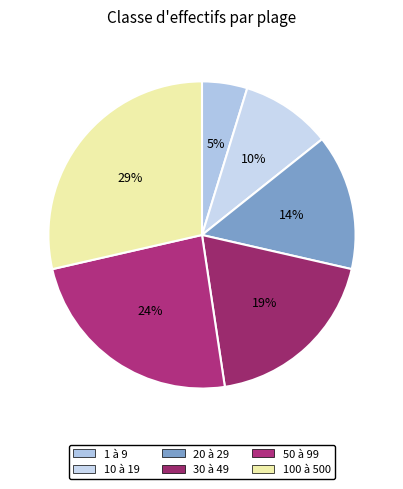

What percentage is NOT represented by 1 à 9?

95.2%